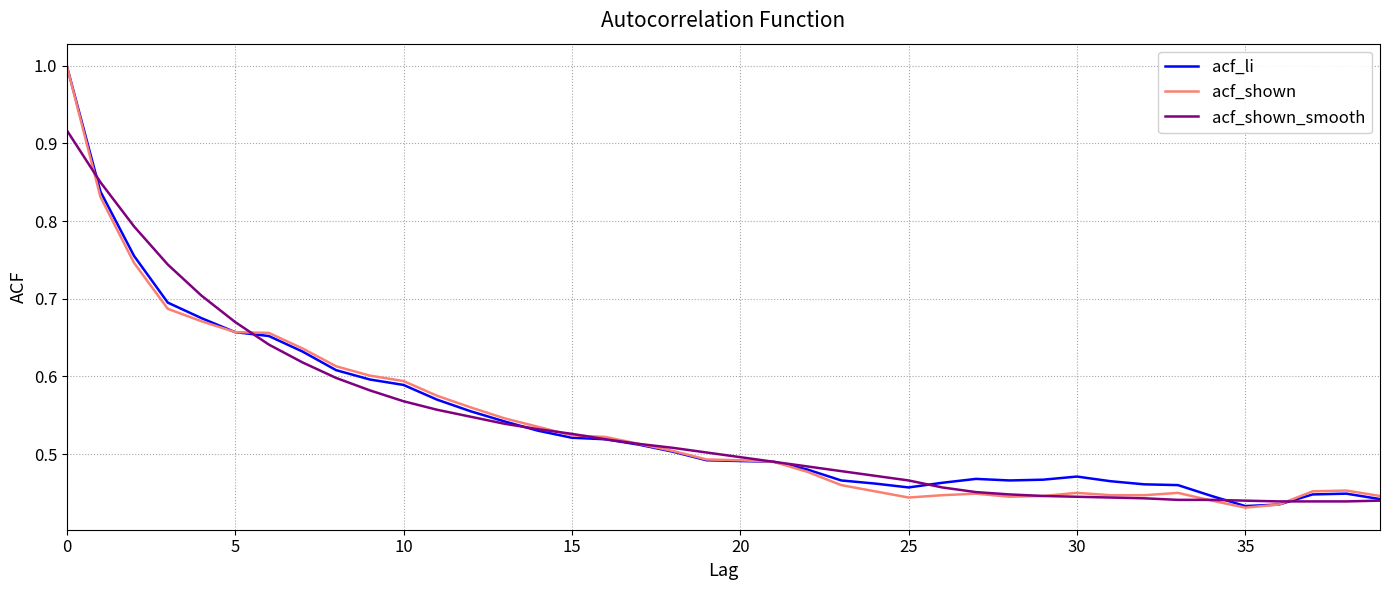

What are all the series names shown in the legend?

acf_li, acf_shown, acf_shown_smooth